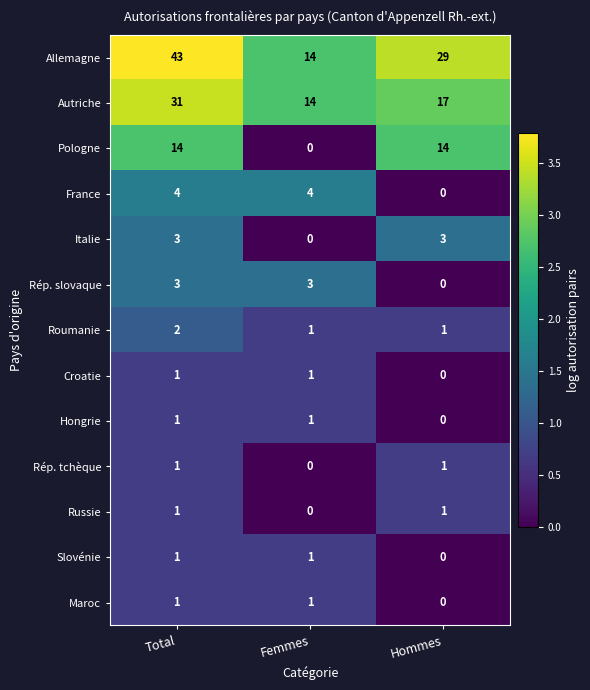

What is the difference between the highest and lowest values at Femmes?

14